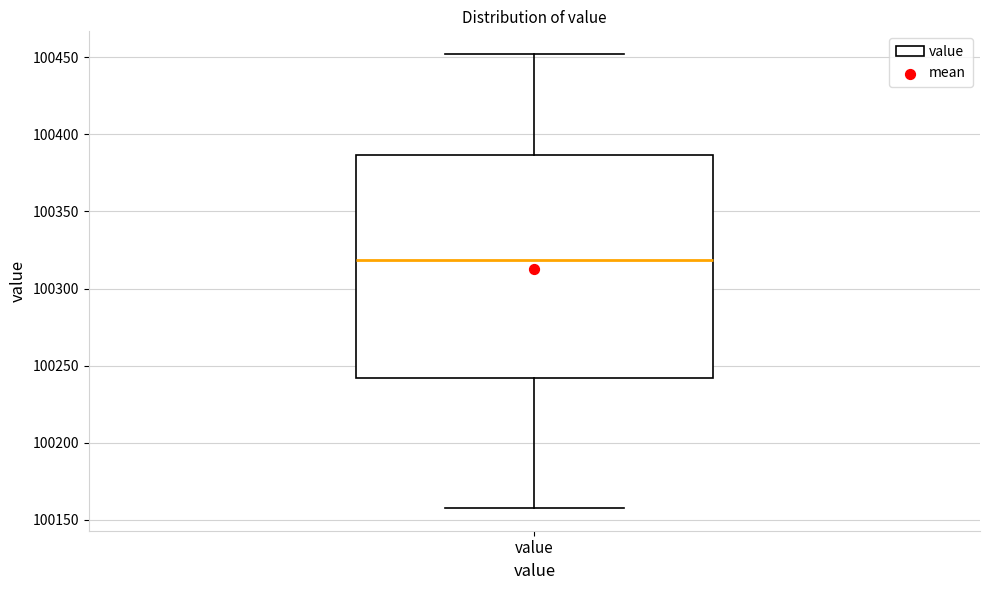

Where is the lower edge of the box for value on the y-axis? The values are not printed on the chart, so give them approximately, as read against the axis.

100240